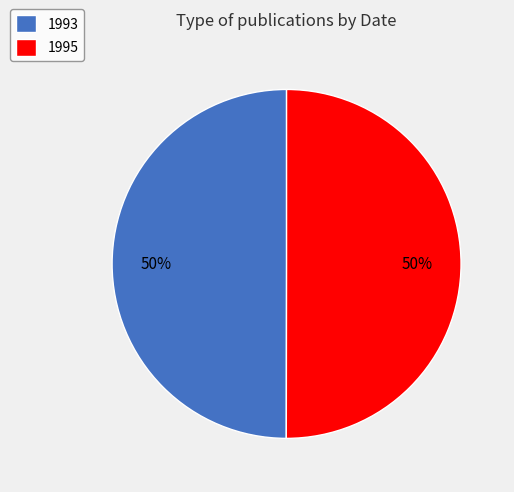

What is the ratio of the value at 1995 to the value at 1993?

1.0